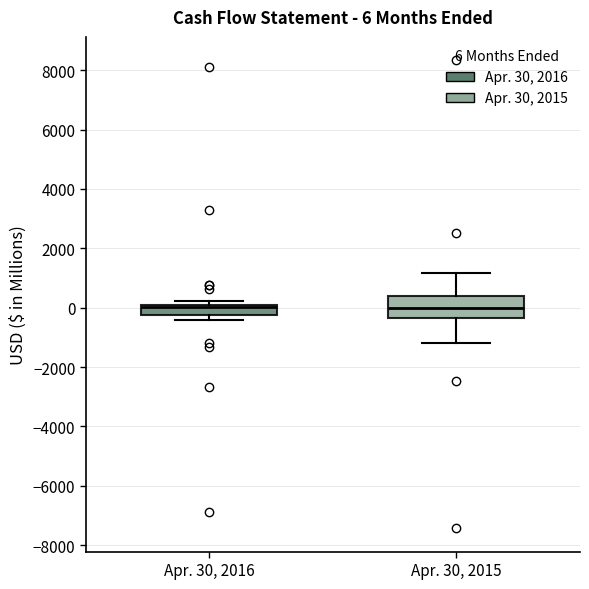

Which box is the tallest, from its lower edge to its upper edge?

Apr. 30, 2015